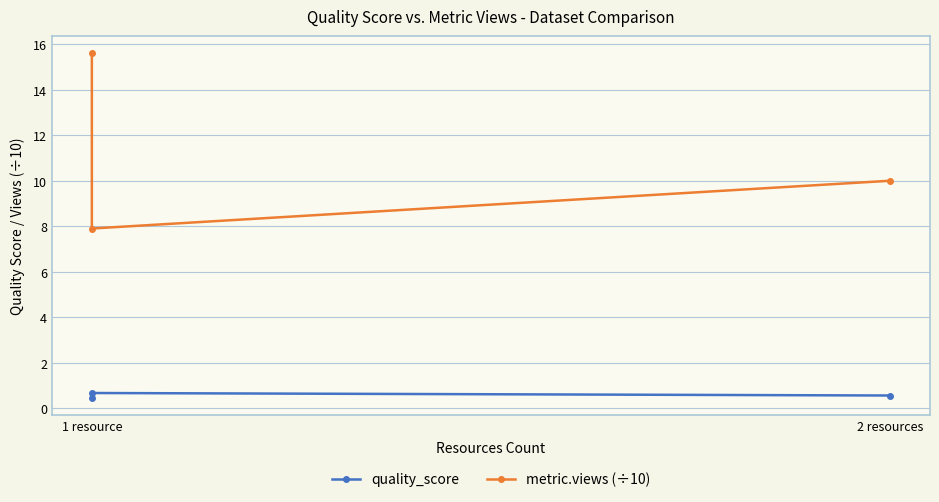

Rank the series by their average value, from highest to lowest.

metric.views (÷10), quality_score